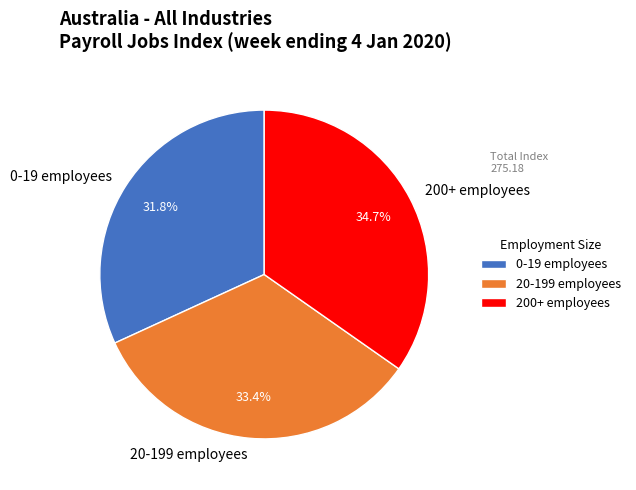

What percentage is the 200+ employees slice, to the nearest percent?

35%